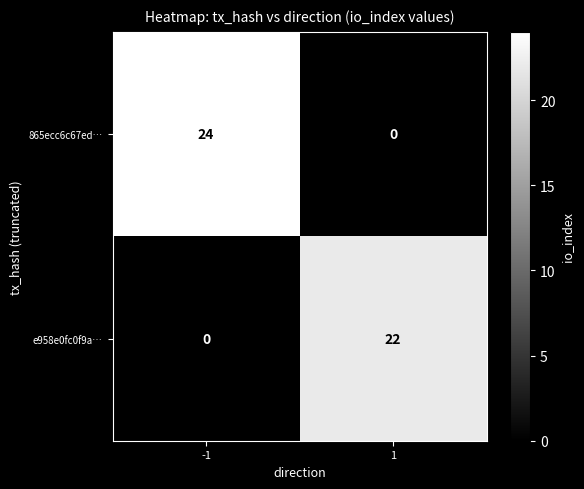

Is the value of 865ecc6c67ed… at -1 greater than the value of e958e0fc0f9a… at -1?

Yes